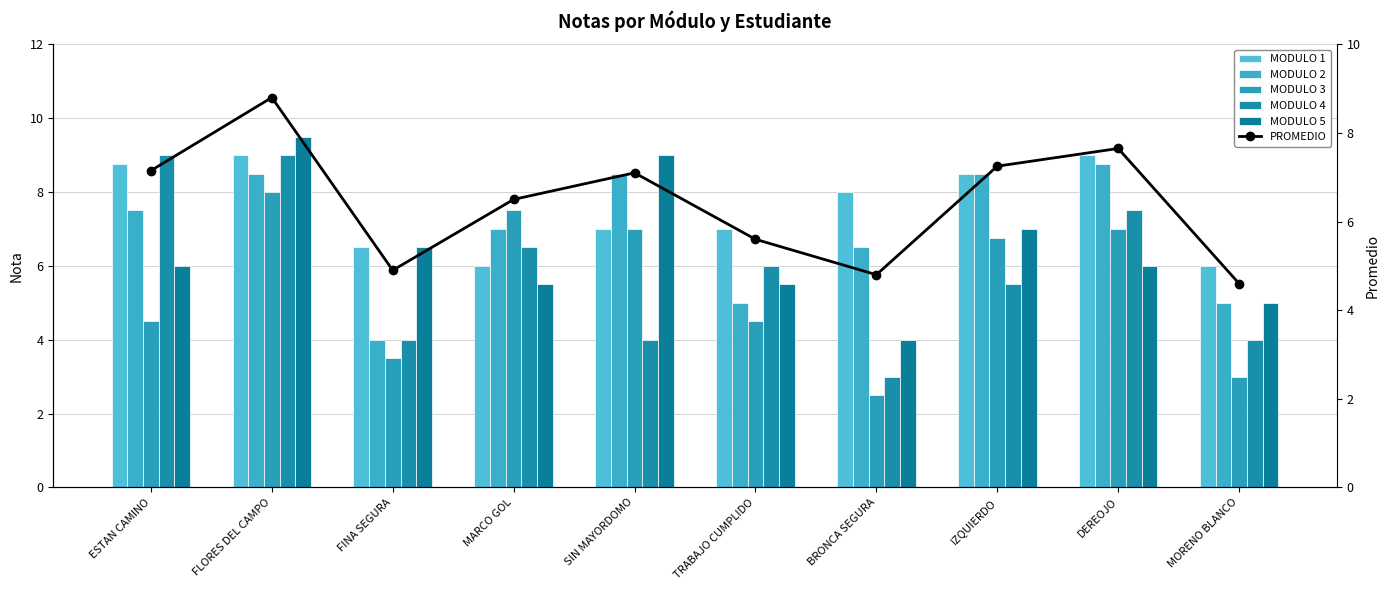

What is the average value of the MODULO 1 series?

7.6